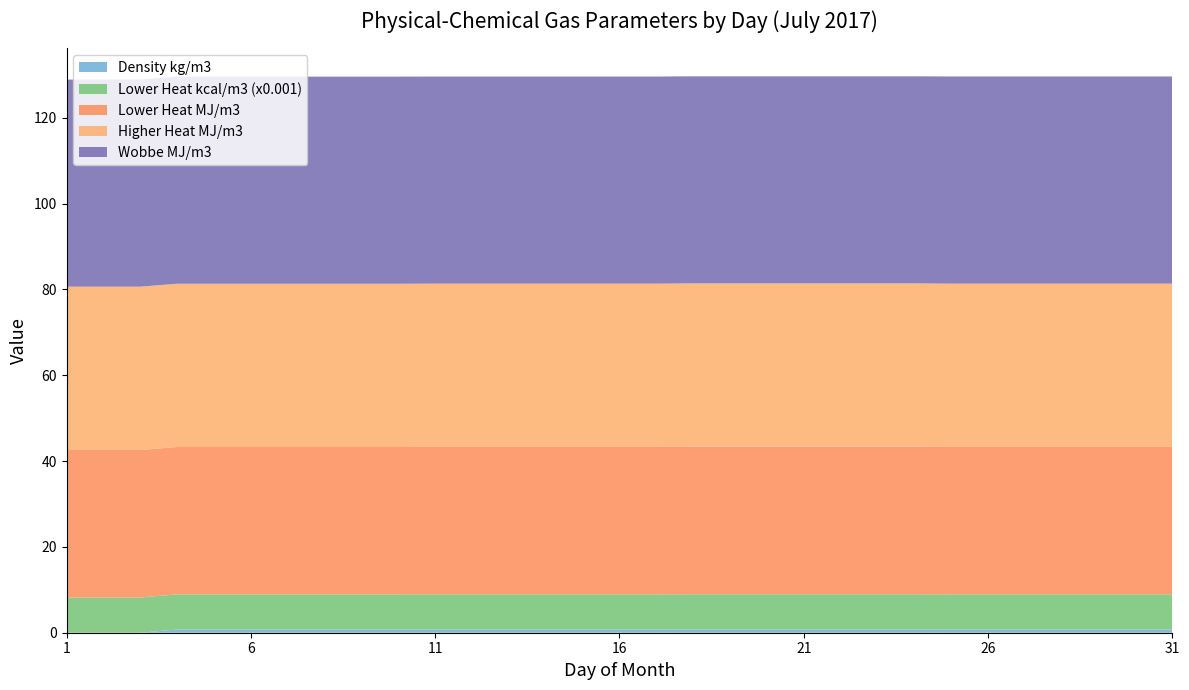

Reading left to right, transcribe all the data shown in this chart.

Density kg/m3: 0.0	0.0	0.0	0.7	0.7	0.7	0.7	0.7	0.7	0.7	0.7	0.7	0.7	0.7	0.7	0.7	0.7	0.7	0.7	0.7	0.7	0.7	0.7	0.7	0.7	0.7	0.7	0.7	0.7	0.7	0.7
Lower Heat kcal/m3 (x0.001): 8.2	8.2	8.2	8.2	8.2	8.2	8.2	8.2	8.2	8.2	8.2	8.2	8.2	8.2	8.2	8.2	8.2	8.2	8.2	8.2	8.2	8.2	8.2	8.2	8.2	8.2	8.2	8.2	8.2	8.2	8.2
Lower Heat MJ/m3: 34.4	34.4	34.4	34.3	34.3	34.3	34.3	34.3	34.3	34.3	34.3	34.3	34.3	34.3	34.3	34.3	34.3	34.4	34.4	34.4	34.4	34.4	34.4	34.4	34.3	34.3	34.3	34.3	34.3	34.3	34.3
Higher Heat MJ/m3: 38.1	38.1	38.1	38.0	38.0	38.0	38.0	38.0	38.0	38.0	38.0	38.0	38.0	38.0	38.0	38.0	38.0	38.1	38.1	38.1	38.1	38.1	38.1	38.1	38.0	38.0	38.0	38.0	38.0	38.0	38.0
Wobbe MJ/m3: 48.2	48.2	48.2	48.3	48.3	48.3	48.3	48.3	48.3	48.3	48.2	48.2	48.2	48.2	48.2	48.2	48.2	48.2	48.2	48.2	48.2	48.2	48.2	48.2	48.3	48.3	48.3	48.3	48.3	48.3	48.3